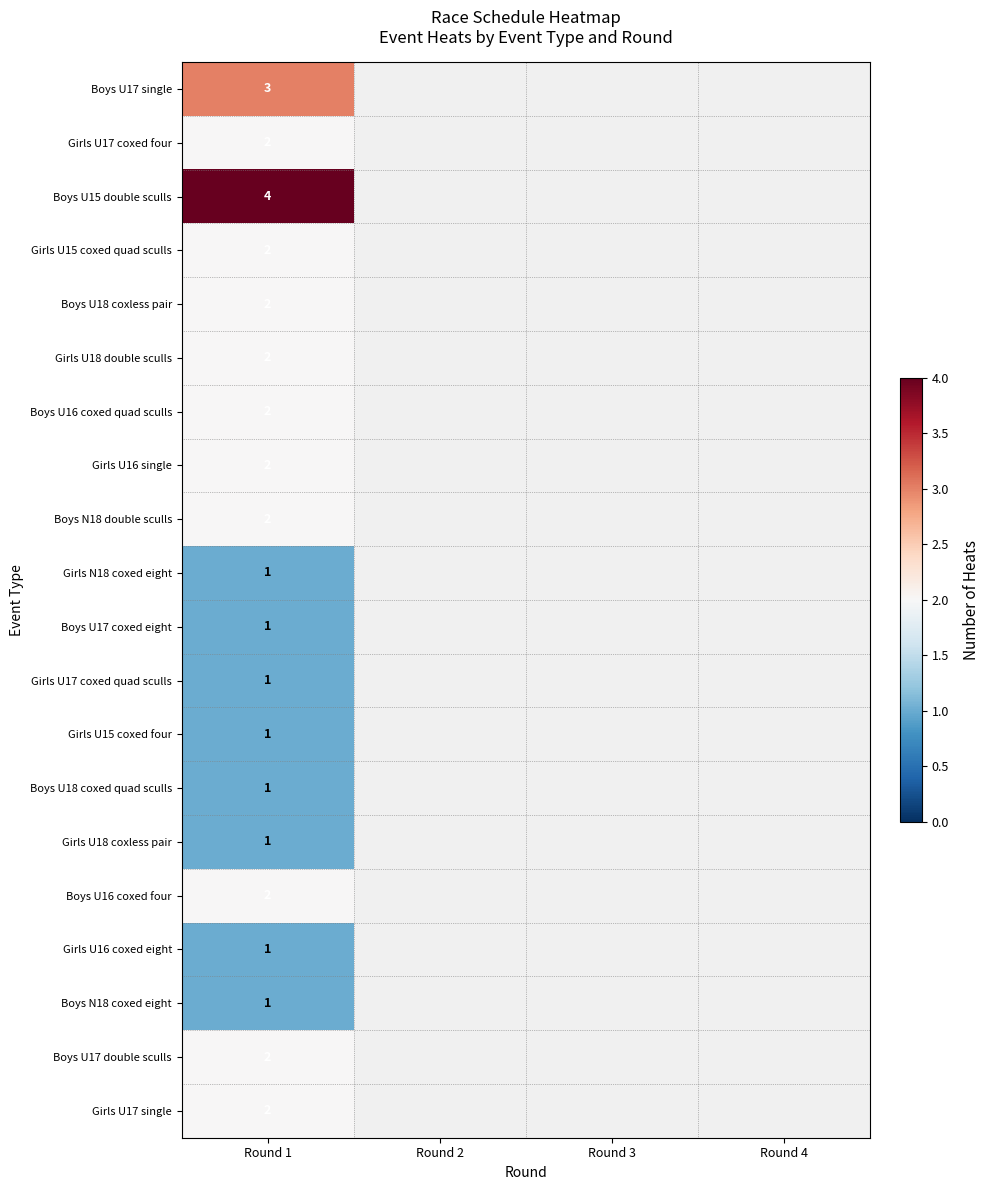

What is the spread (max minus min) of values at Round 1?

3